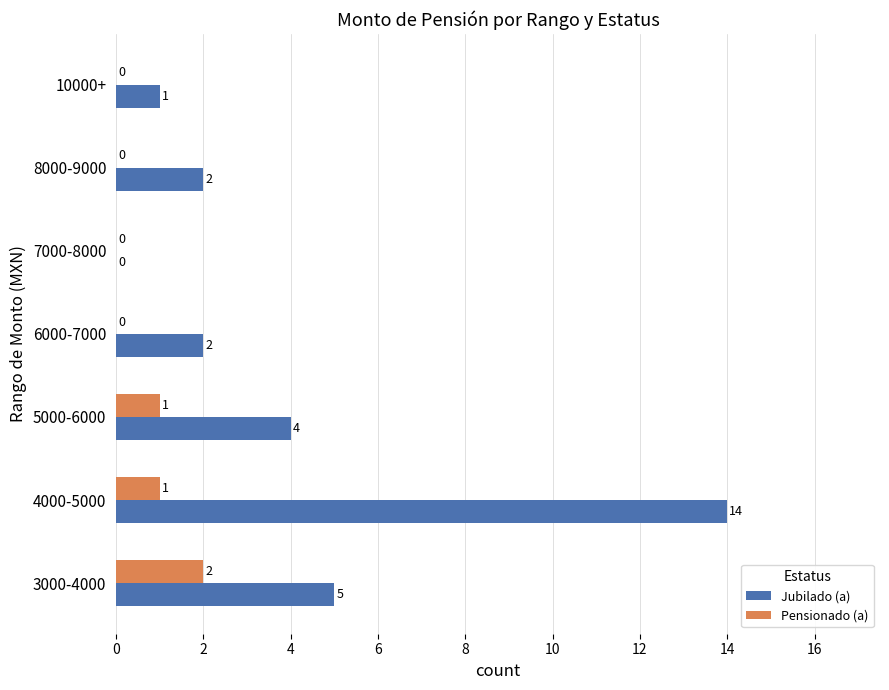

Which series has the largest total across all categories?

Jubilado (a)